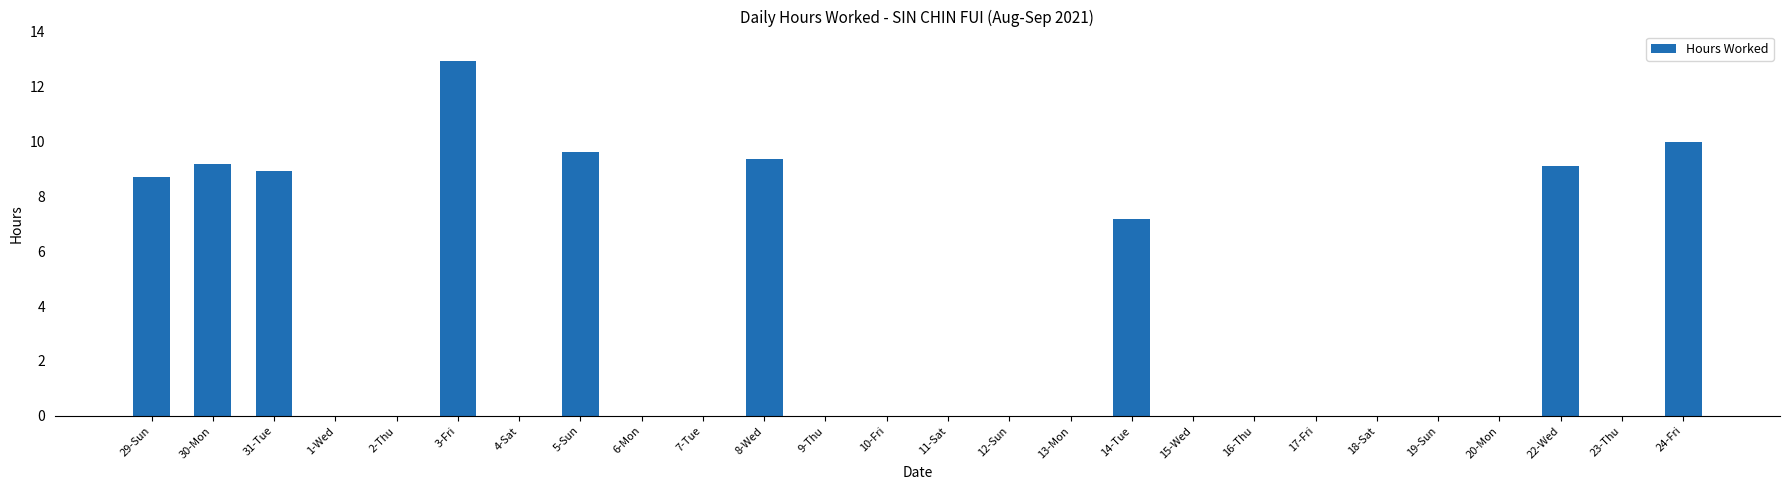

Reading right to left, what are all the values shown in this chart?

10.0	0.0	9.1	0.0	0.0	0.0	0.0	0.0	0.0	7.2	0.0	0.0	0.0	0.0	0.0	9.4	0.0	0.0	9.6	0.0	12.9	0.0	0.0	8.9	9.2	8.7